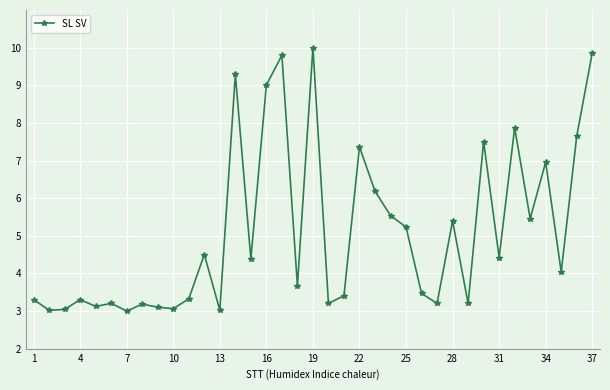

What is the minimum value shown in the chart?

3.0